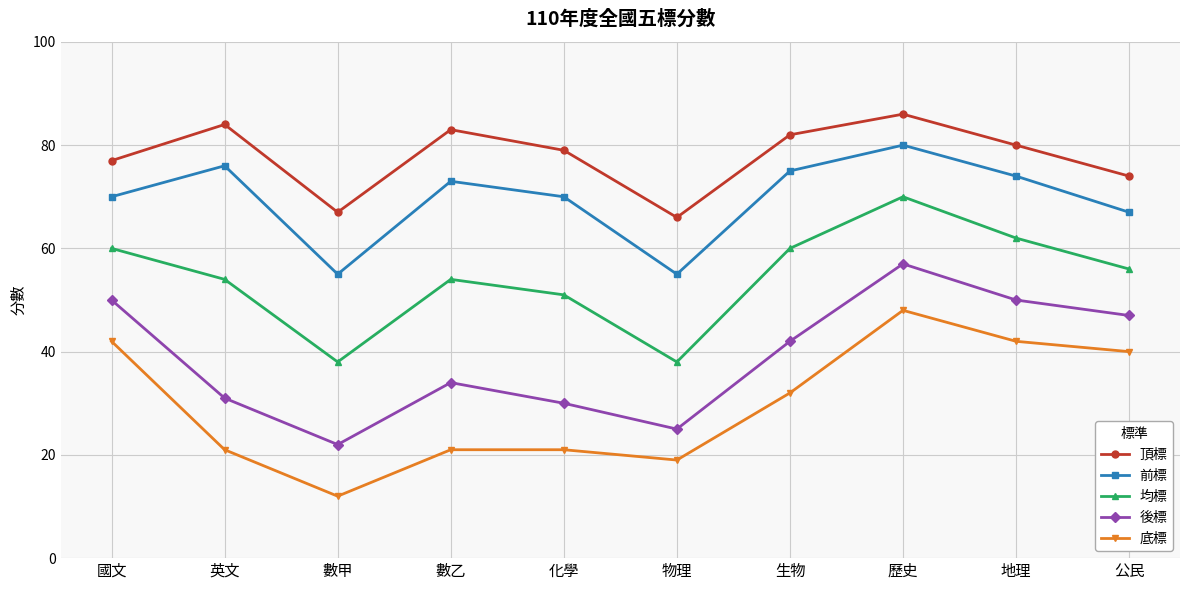

Which series has the widest spread of values?

底標